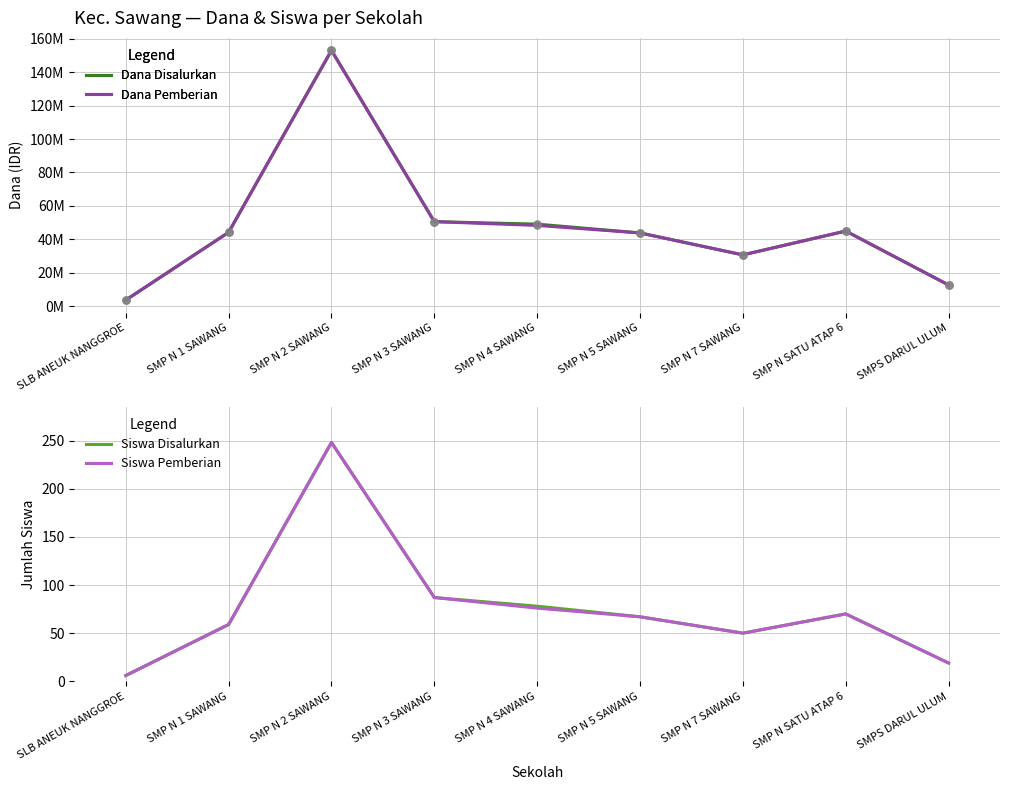

Which series contains the highest Y value?

Dana Disalurkan